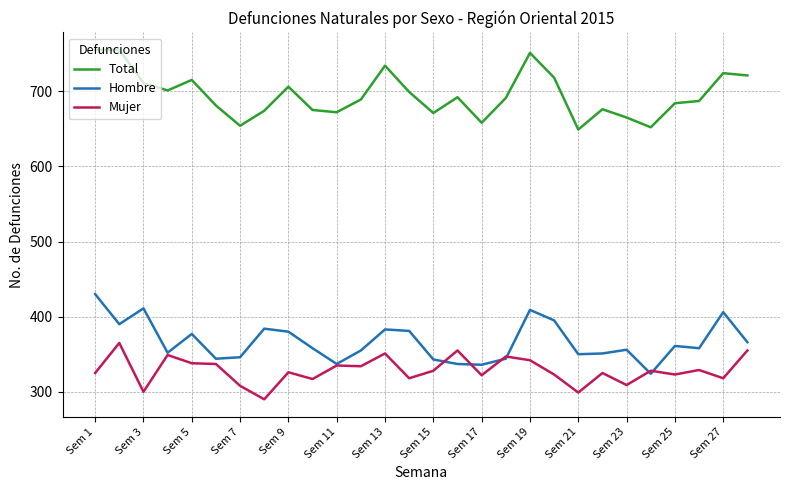

True or false: Hombre and Total intersect in this chart.

False